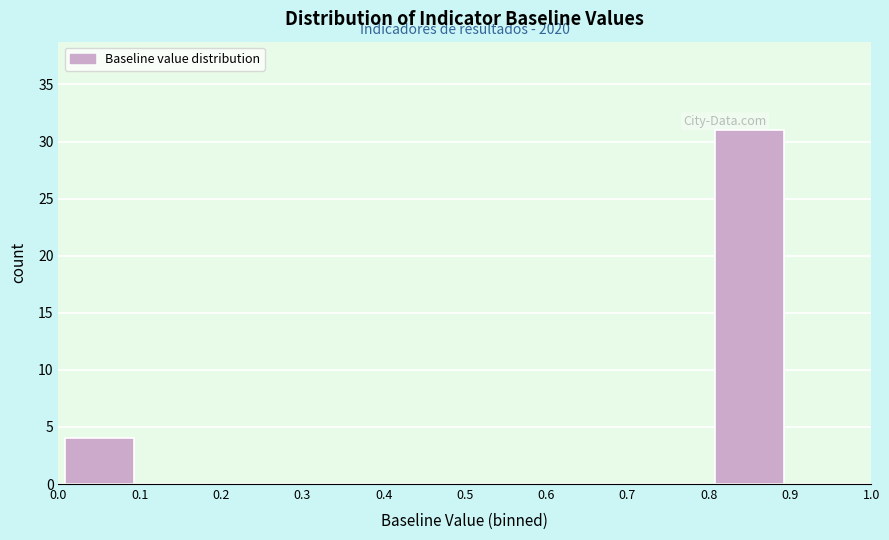

Which range on the x-axis has the tallest bar?

0.8 to 0.9